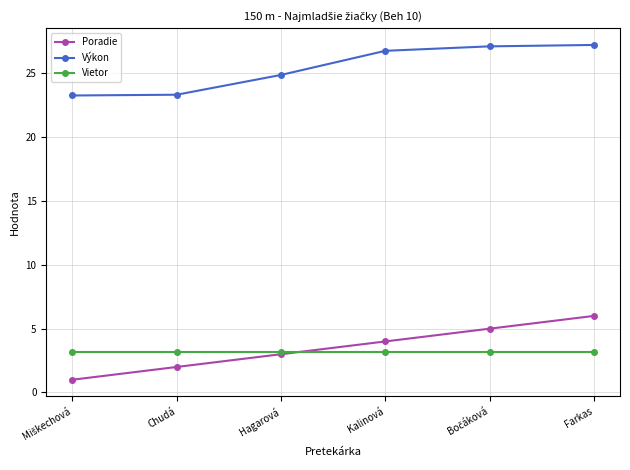

What is the maximum value for Poradie?

6.0